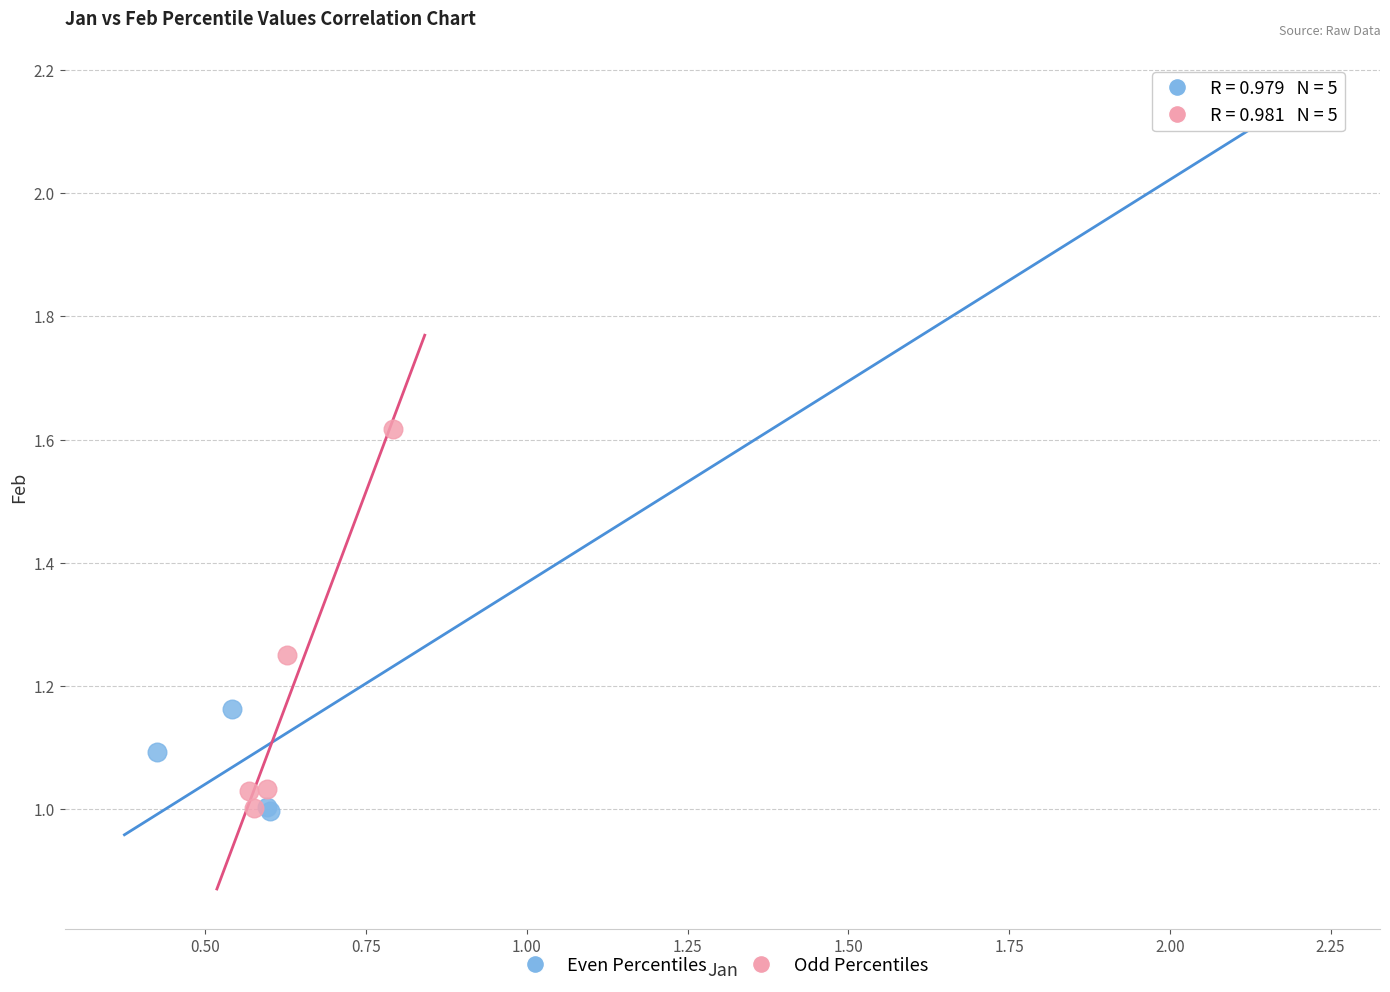

Which series has the widest spread of Y values?

Even Percentiles